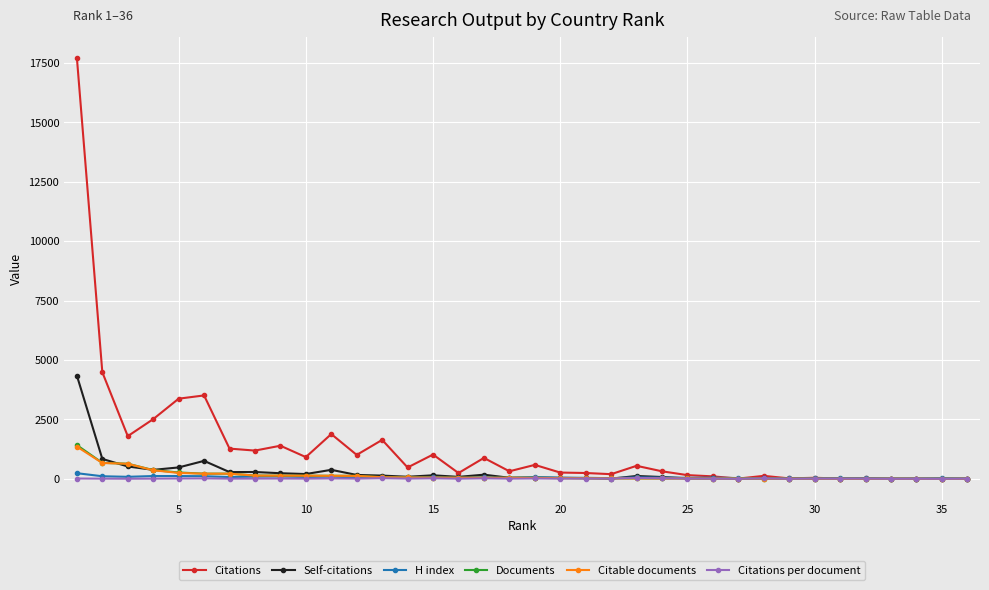

Which series has the largest total across all categories?

Citations